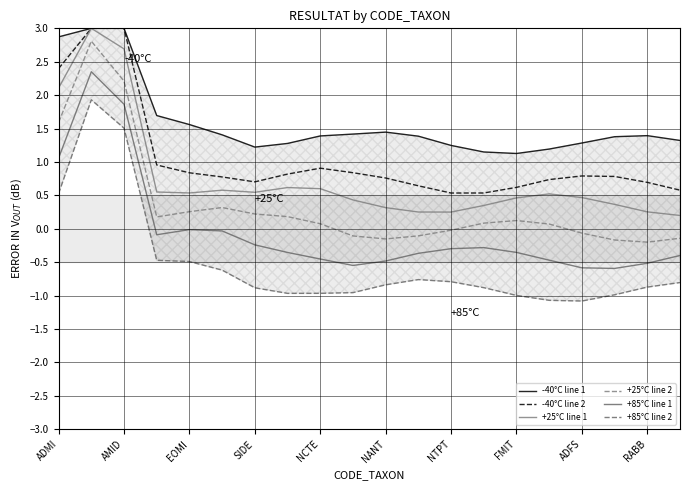

How many interior local valleys does the +25°C line 1 series have?

3